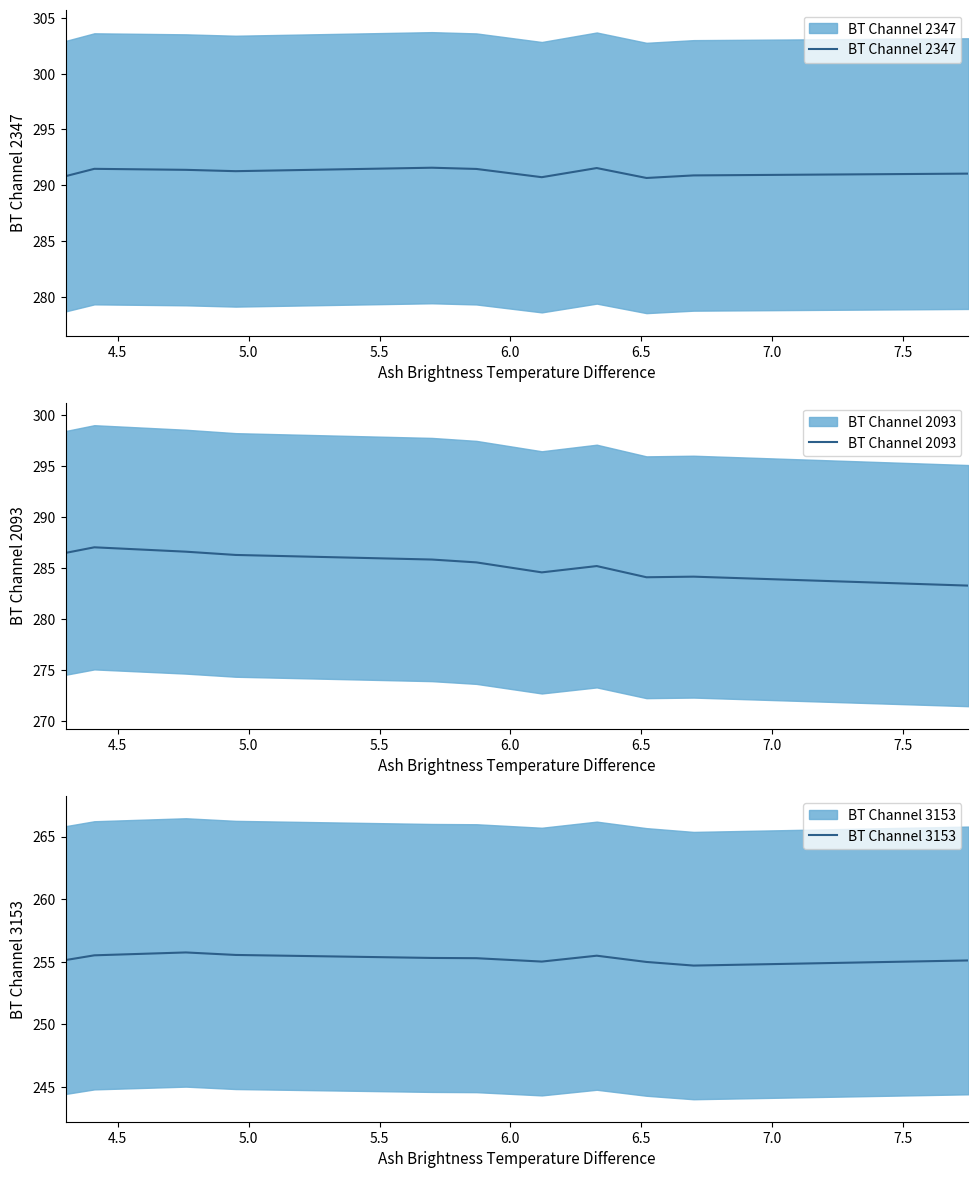

What is the value of the BT Channel 2347 point at the 11th from the left?

290.8